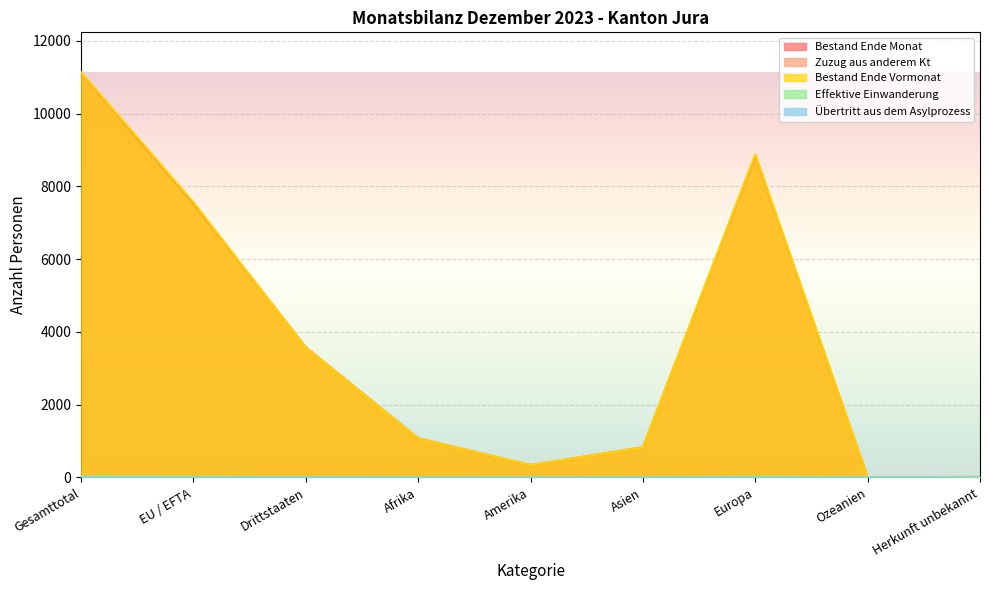

At which label does Effektive Einwanderung first exceed 4?

Gesamttotal